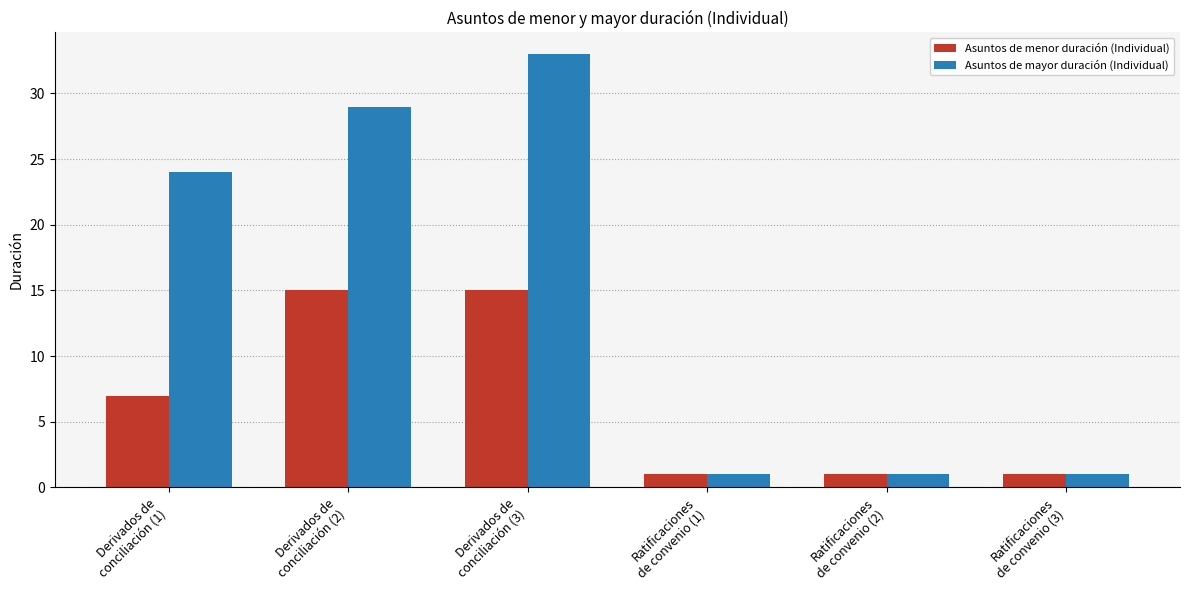

What is the highest value of the Asuntos de mayor duración (Individual) series?

33